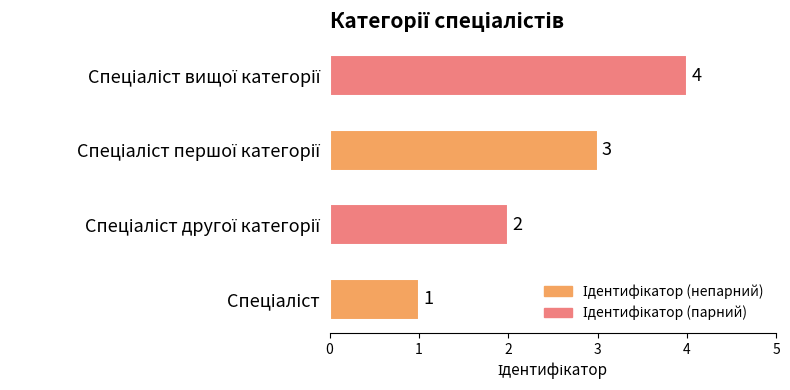

What is the difference between the maximum and minimum values?

3